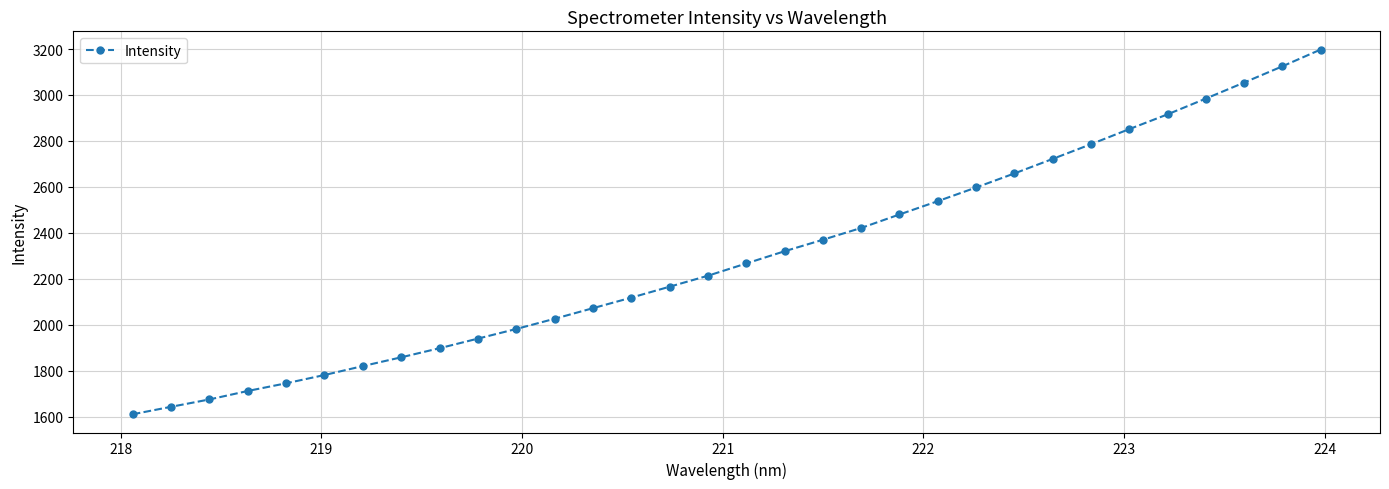

True or false: there are more than 2 points higher than both neighbors.

False